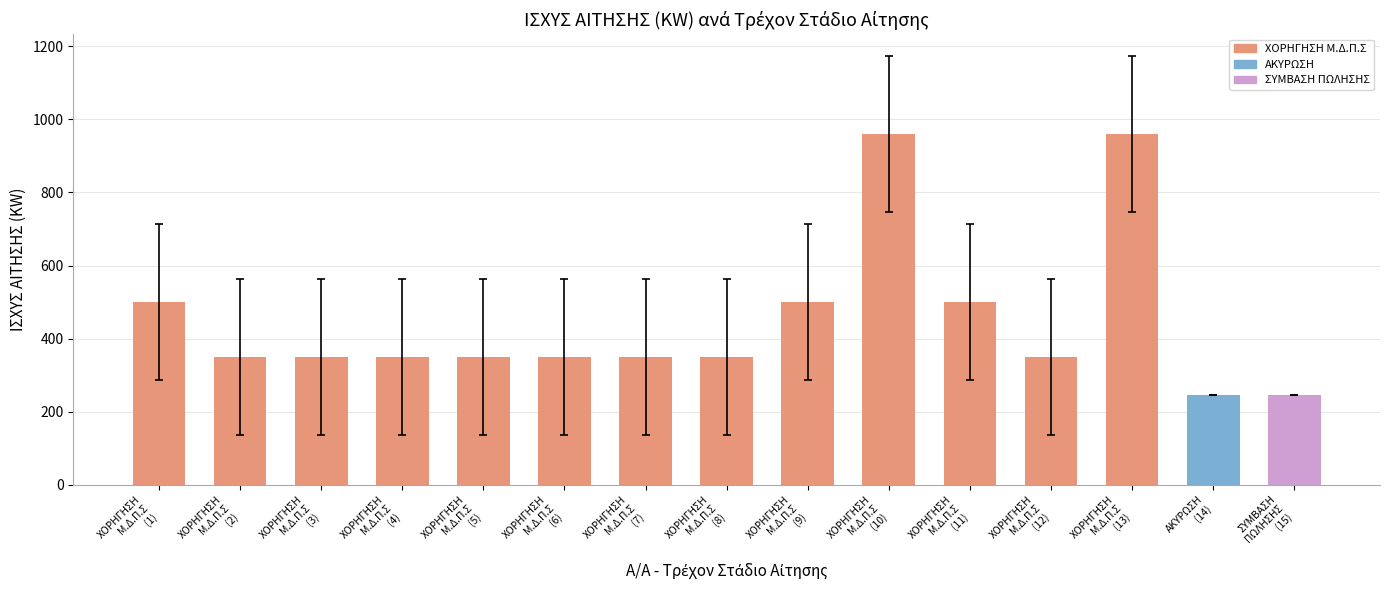

What is the greatest value displayed?

960